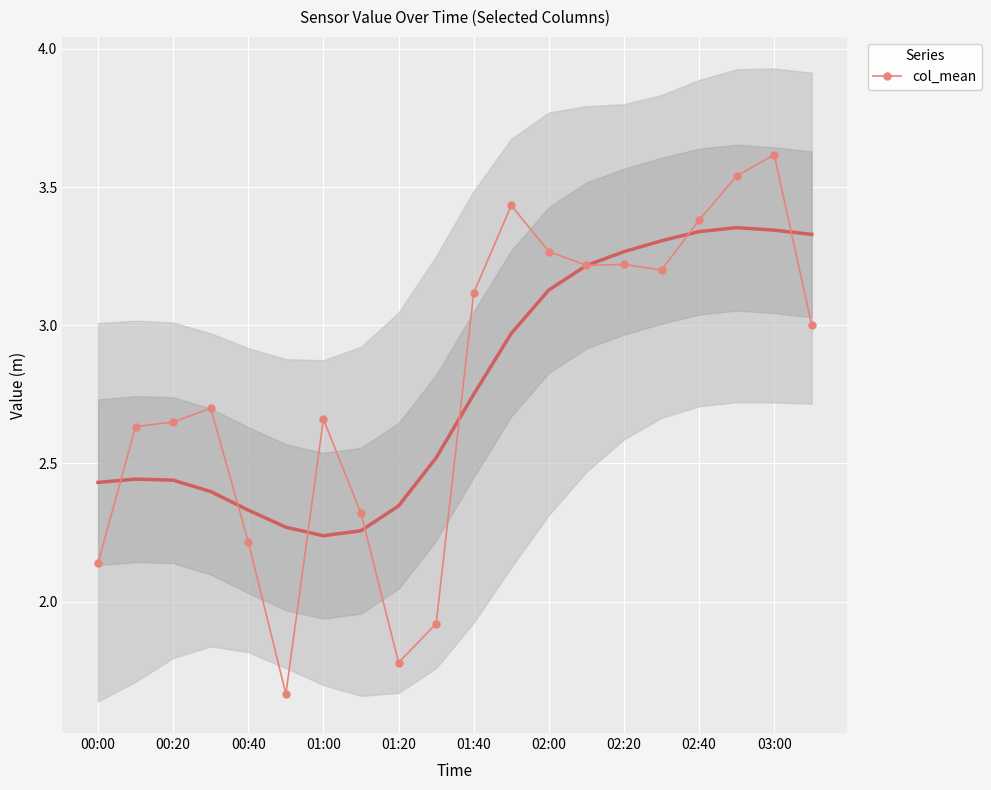

True or false: the data has more than 0 interior local peaks.

True